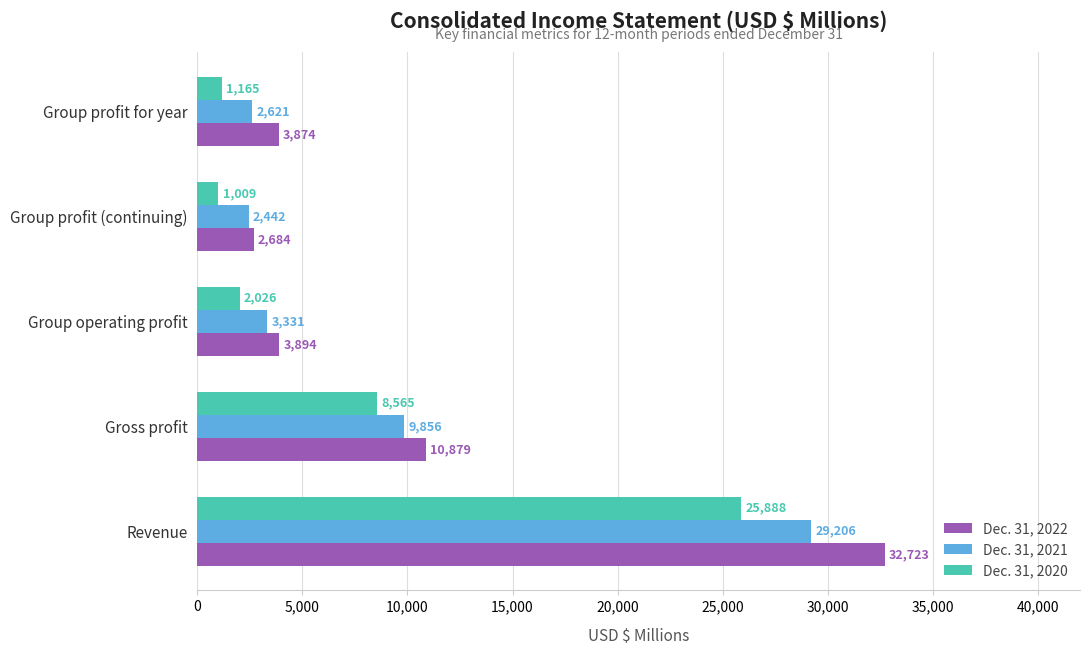

What is the minimum value shown in the chart?

1009